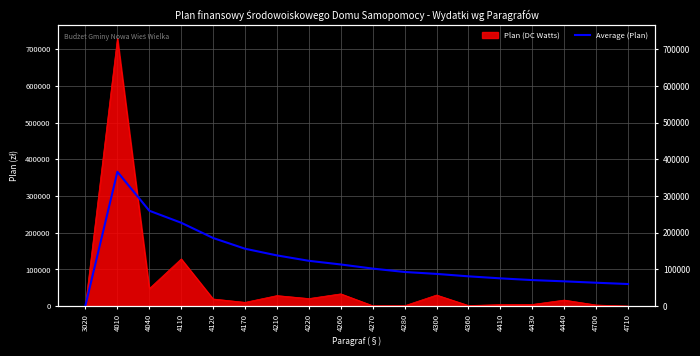

Where is the first local maximum?

4010